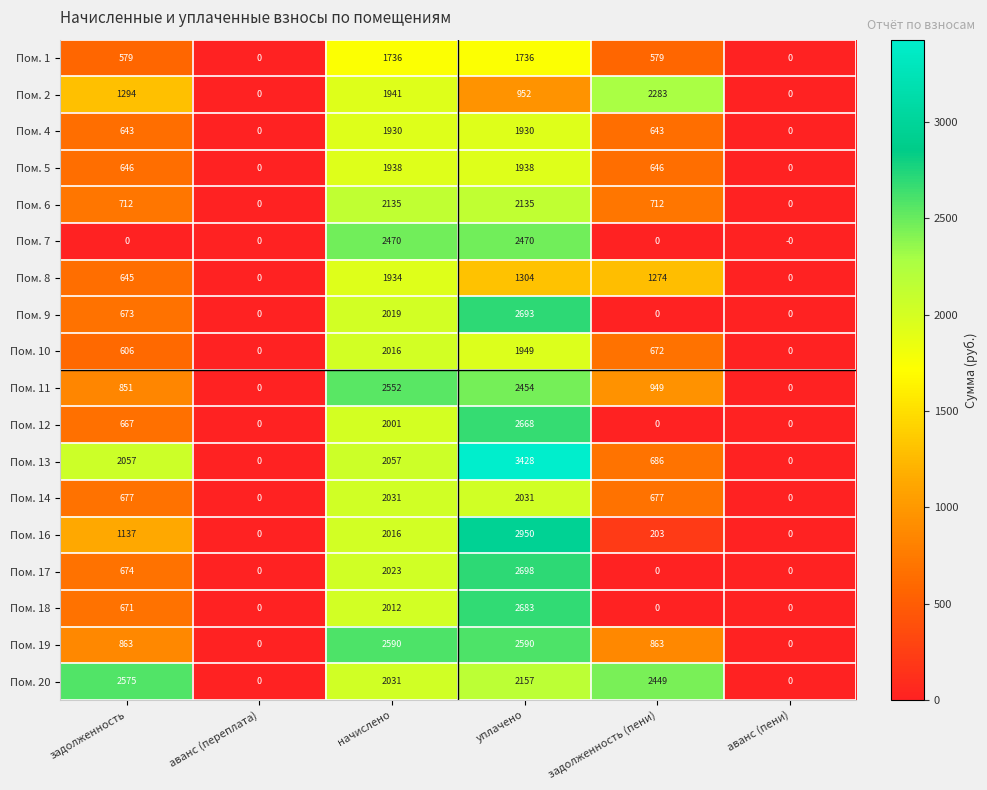

Rank the series by their maximum value, from highest to lowest.

Пом. 13, Пом. 16, Пом. 17, Пом. 9, Пом. 18, Пом. 12, Пом. 19, Пом. 20, Пом. 11, Пом. 7, Пом. 2, Пом. 6, Пом. 14, Пом. 10, Пом. 5, Пом. 8, Пом. 4, Пом. 1